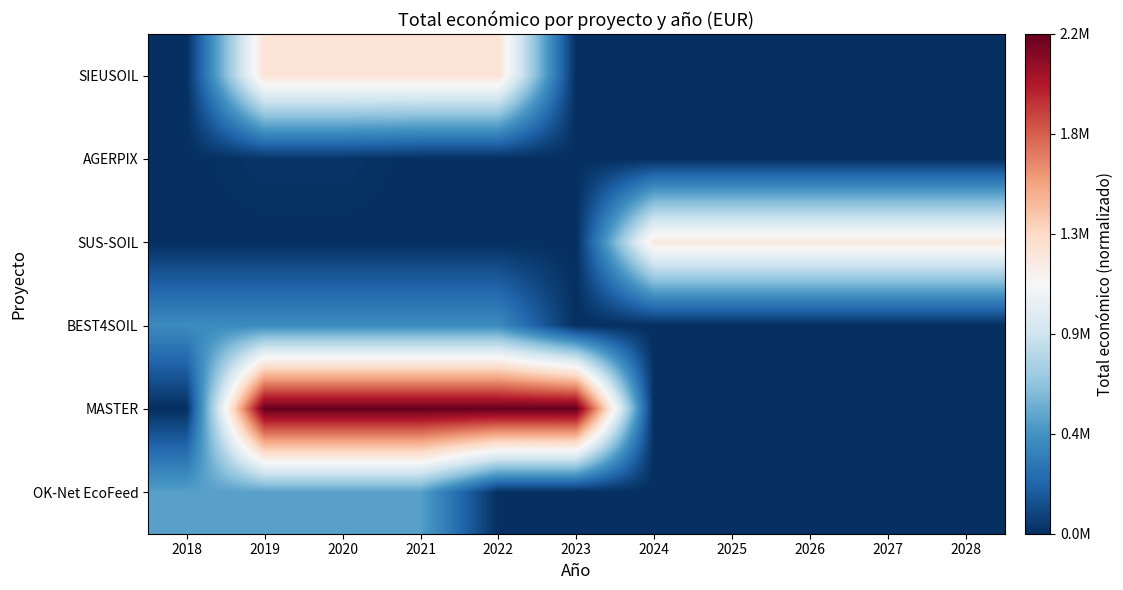

Between 2018 and 2022, which is larger?

2022